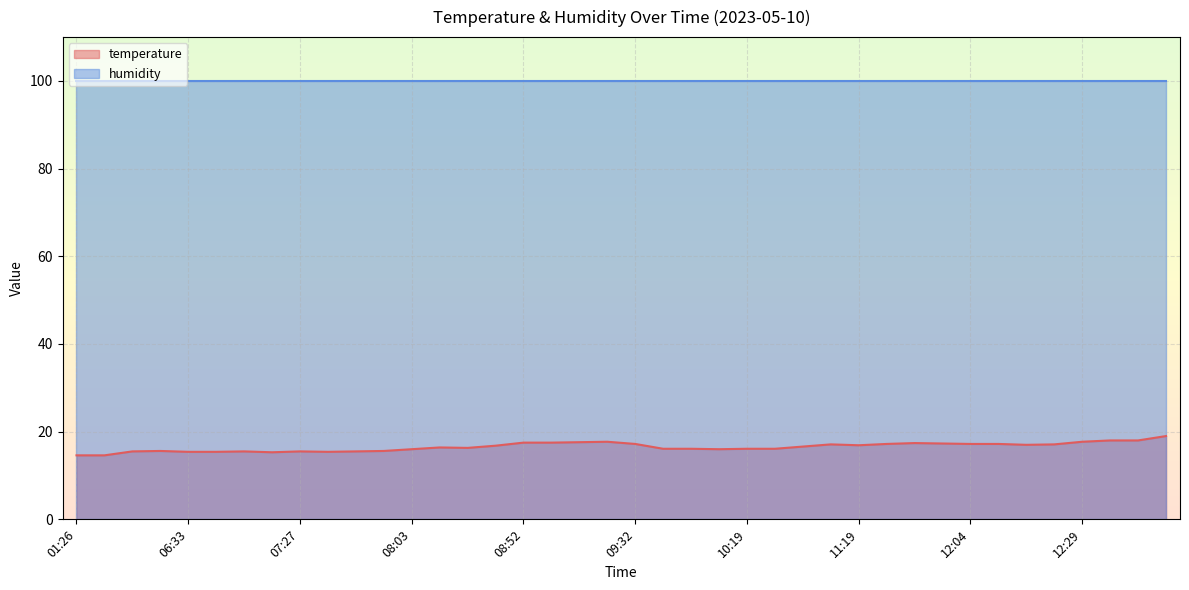

What is the change in value from 06:25 to 10:20?

+0.5